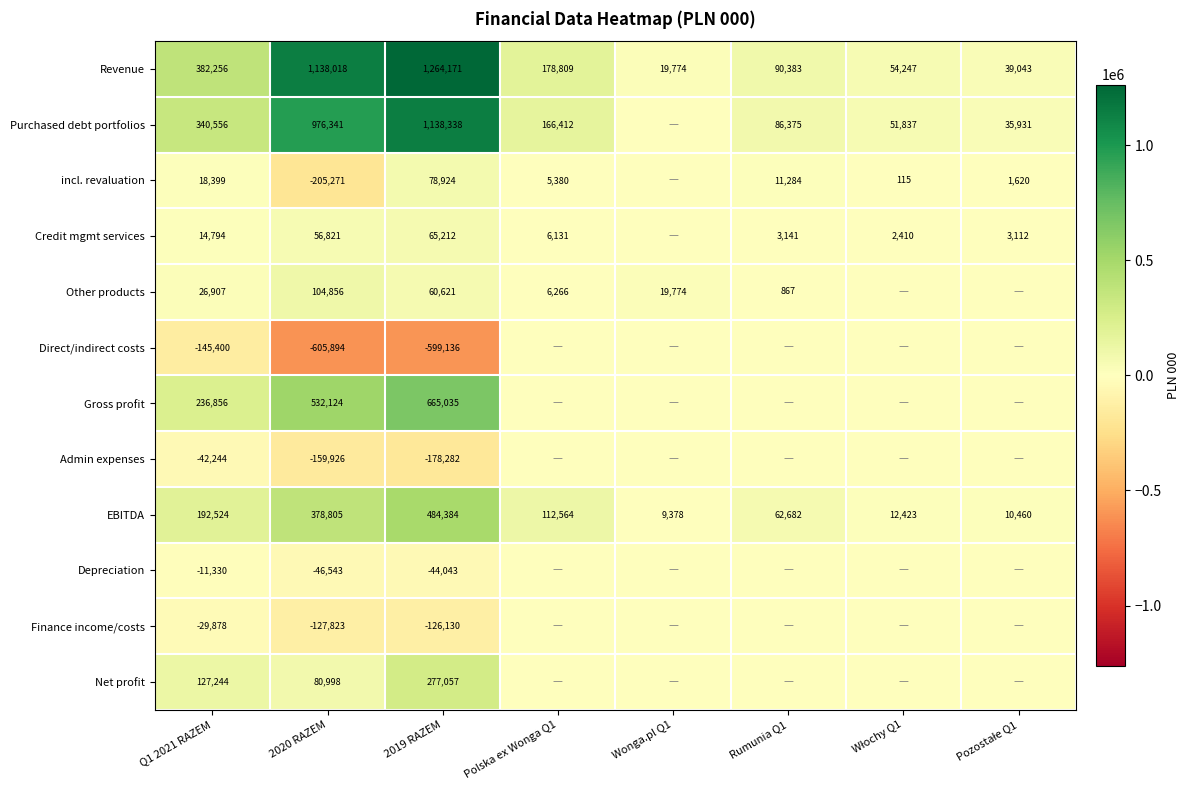

What is the total value across all series at Q1 2021 RAZEM?

1110684